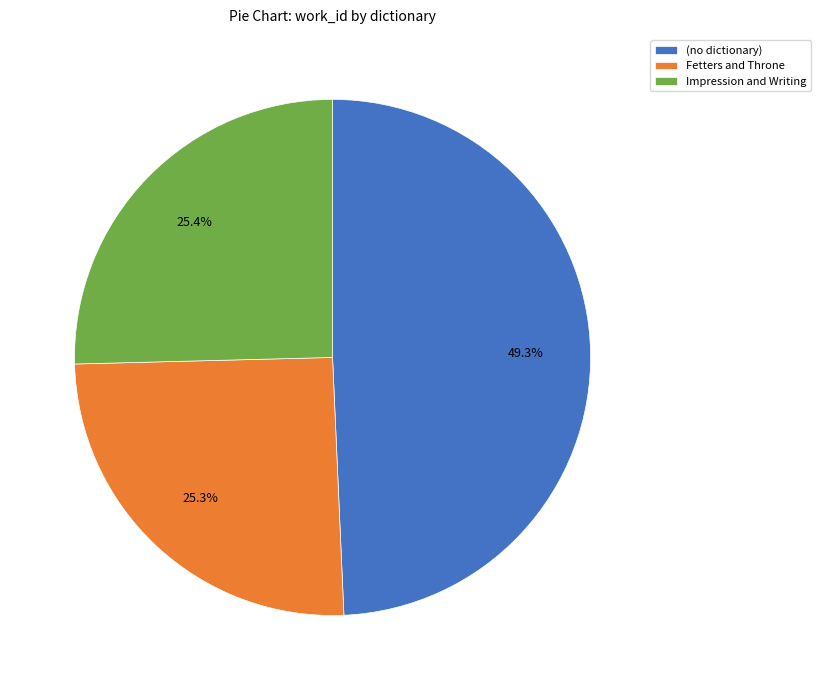

To the nearest percent, what is the combined percentage of Fetters and Throne and (no dictionary)?

75%